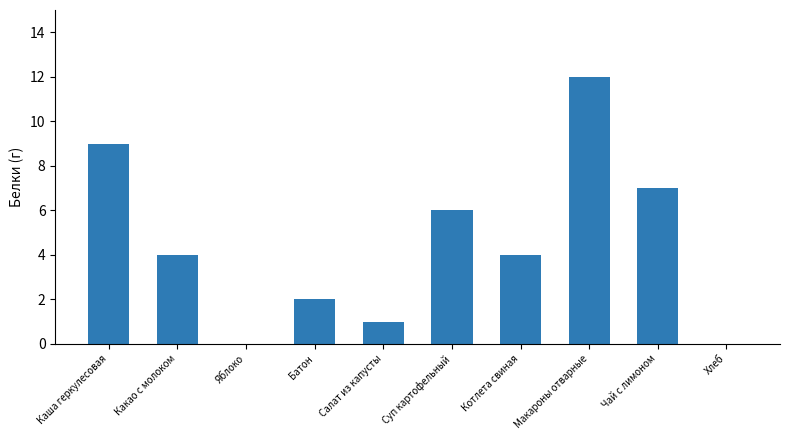

Are the bars grouped side by side (vs. stacked)?

No